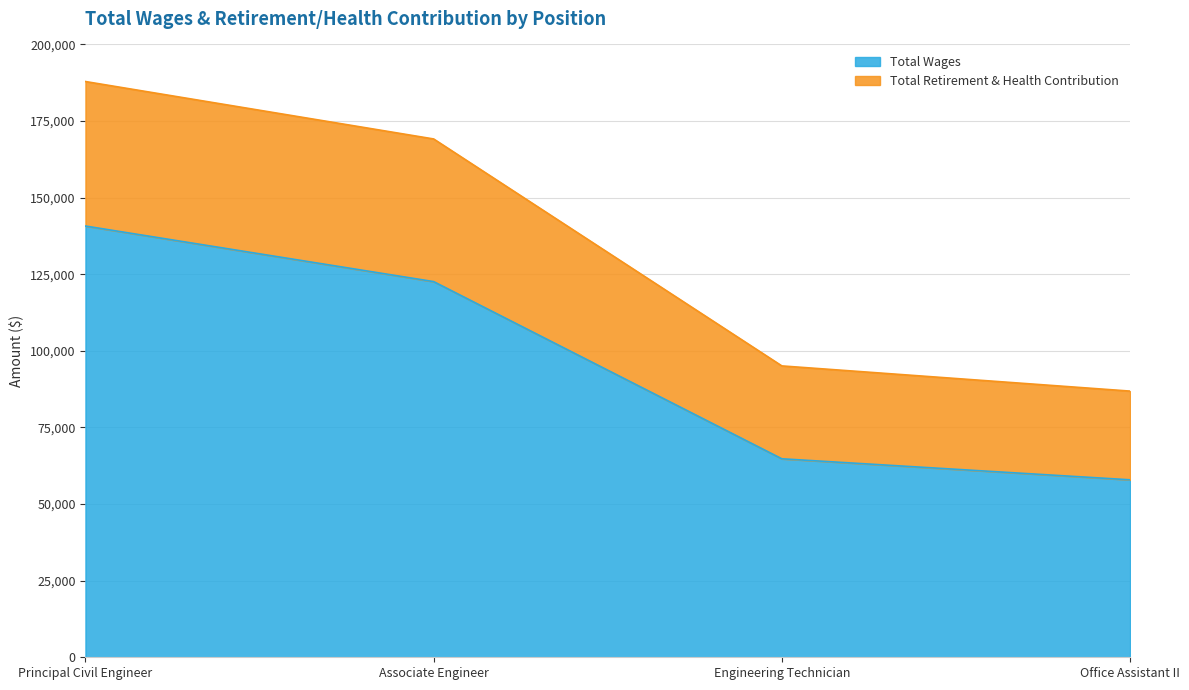

True or false: Total Retirement & Health Contribution has more than 2 interior local peaks.

False